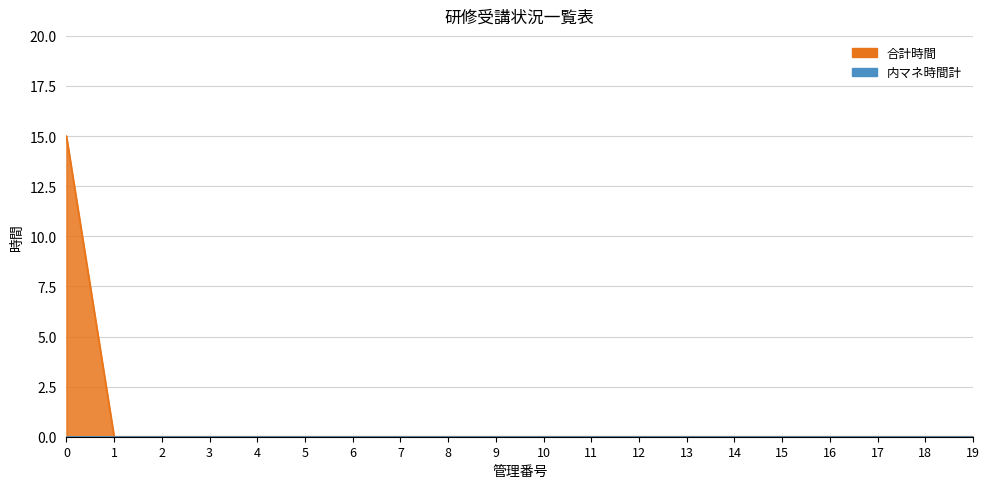

Between 2 and 1, which is larger?

2